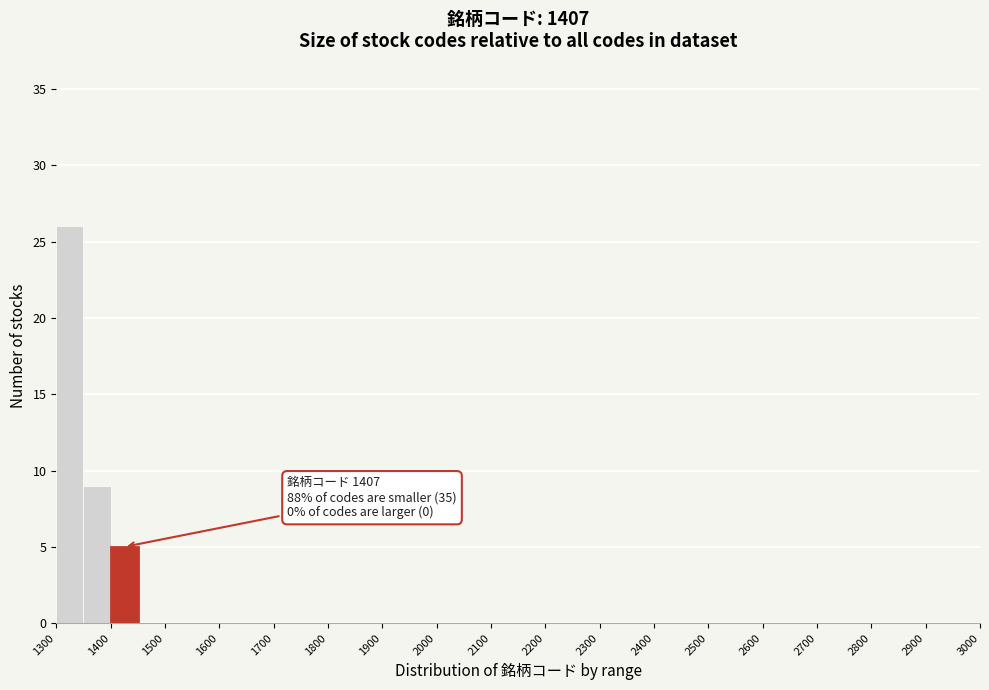

Over which range of the x-axis is the bar tallest?

1300 to 1350